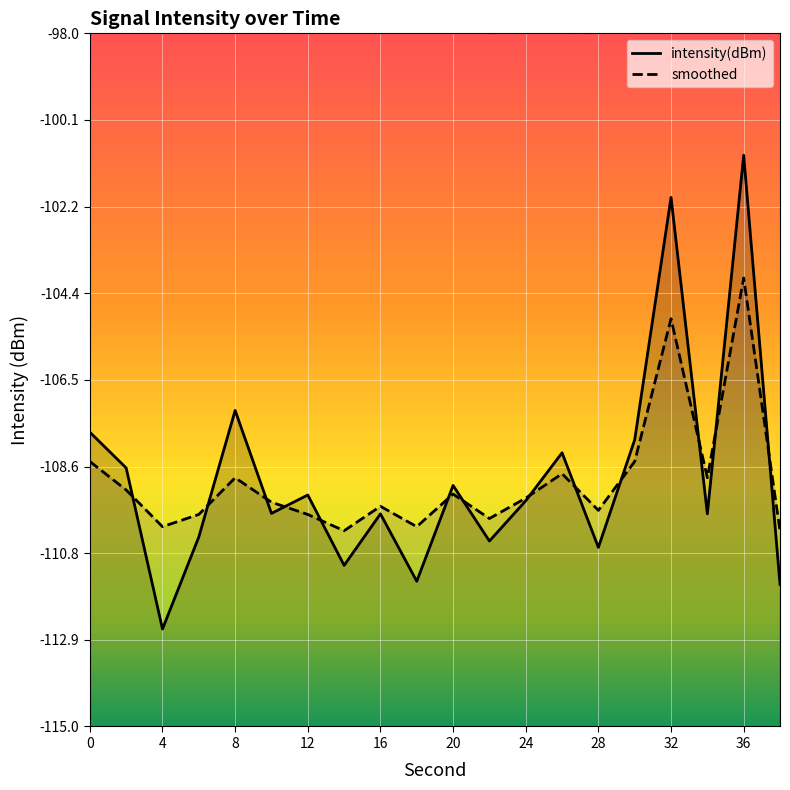

What is the average value of the intensity(dBm) series?

-108.9